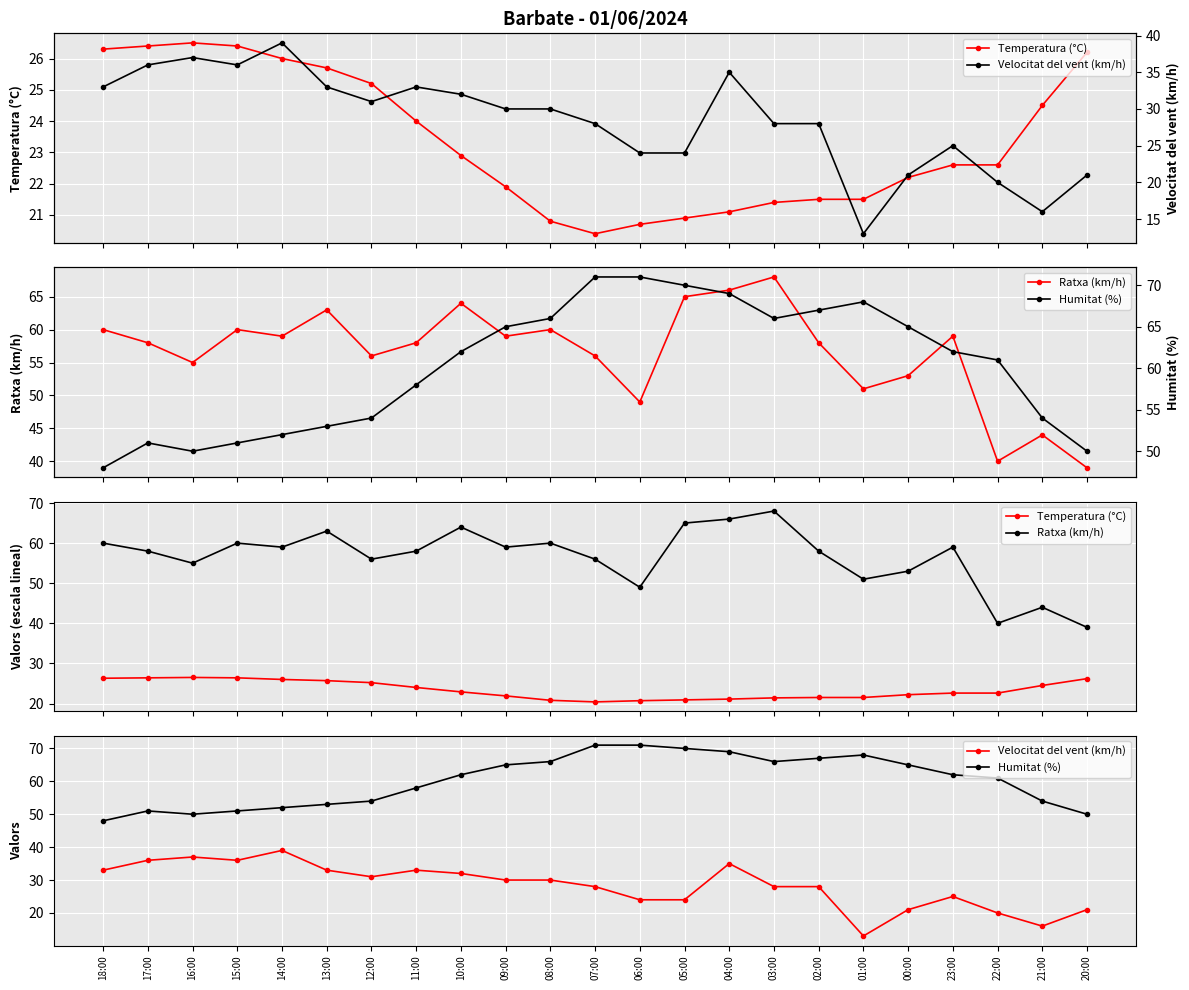

What is the sum of the Velocitat del vent (km/h) values at 11:00 and 09:00?

63.0